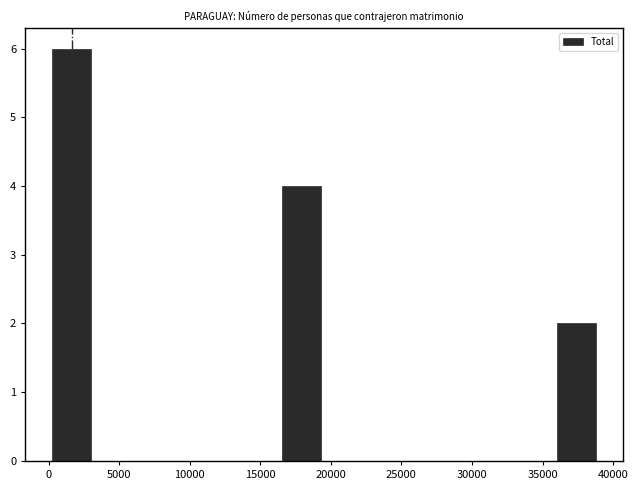

Reading left to right, list every bar in this chart as the range it spans on the x-axis followed by its height. Neither the bar edges nor the heights are printed on the chart, so give them approximately, as read against the axes.

0 to 3500: 6
3500 to 6500: 0
6500 to 10000: 0
10000 to 13000: 0
13000 to 16500: 0
16500 to 19500: 4
19500 to 23000: 0
23000 to 26000: 0
26000 to 29500: 0
29500 to 32500: 0
32500 to 36000: 0
36000 to 39000: 2